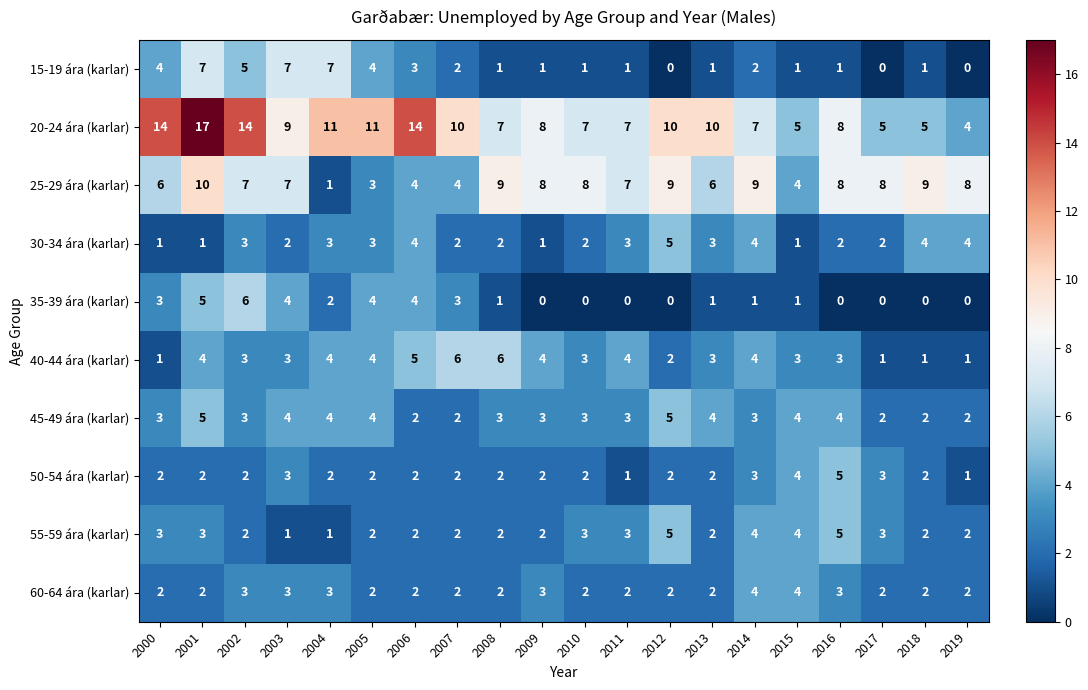

True or false: 30-34 ára (karlar) has a value of 0 at 2015.

False